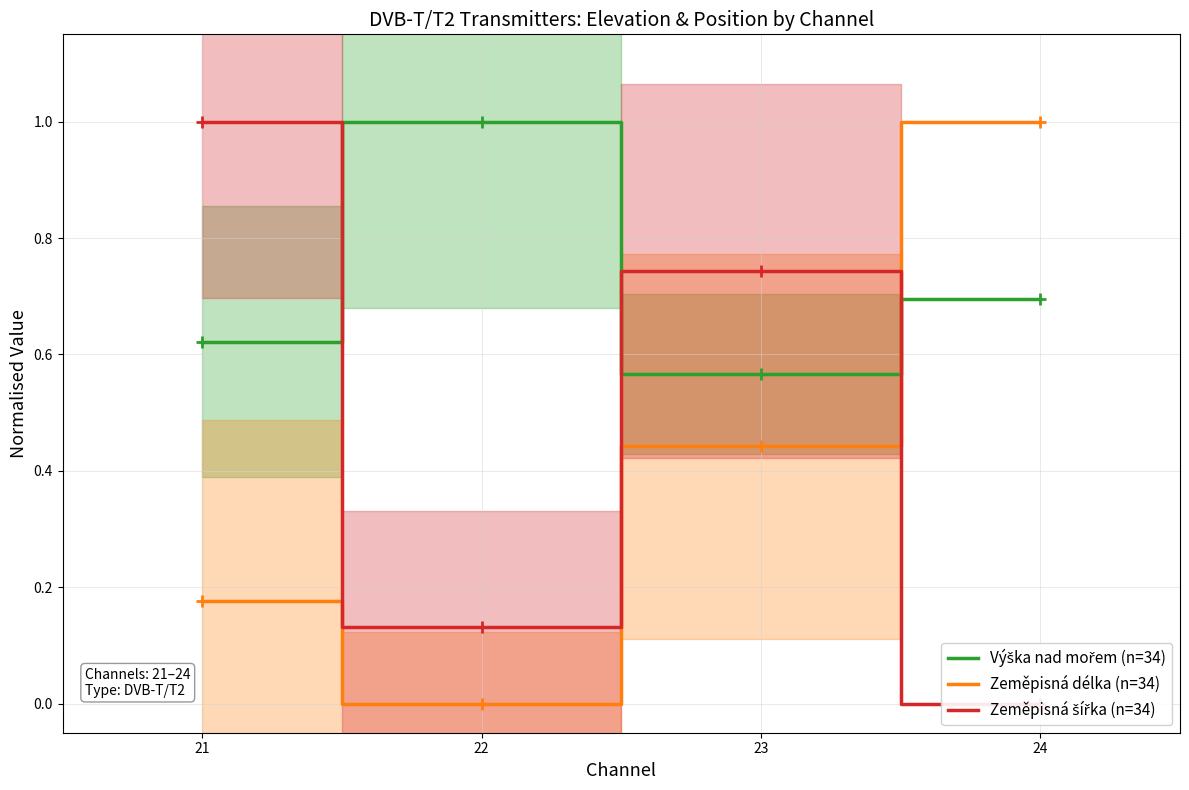

After their last crossing, which series has the higher values: Zeměpisná šířka (n=34) or Výška nad mořem (n=34)?

Výška nad mořem (n=34)